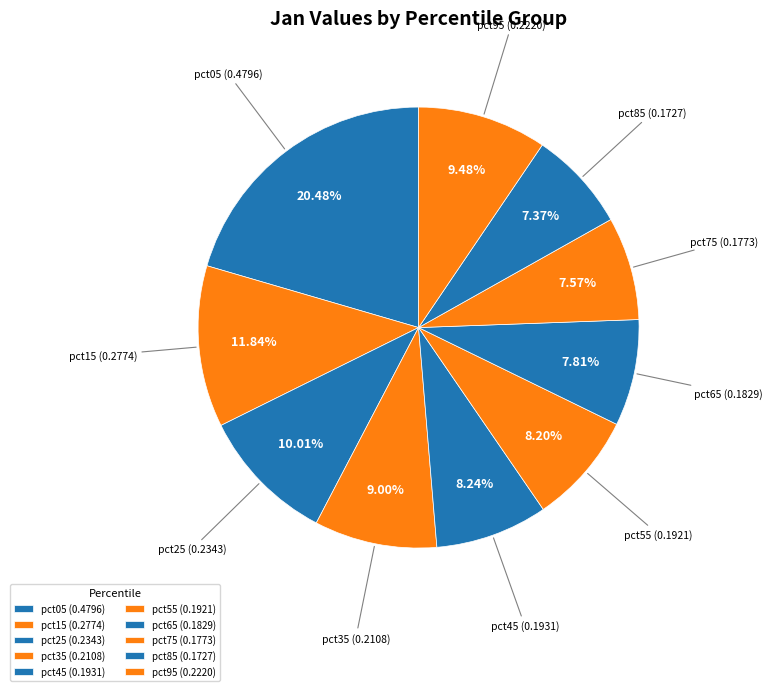

Which has a higher value, pct65 or pct95?

pct95